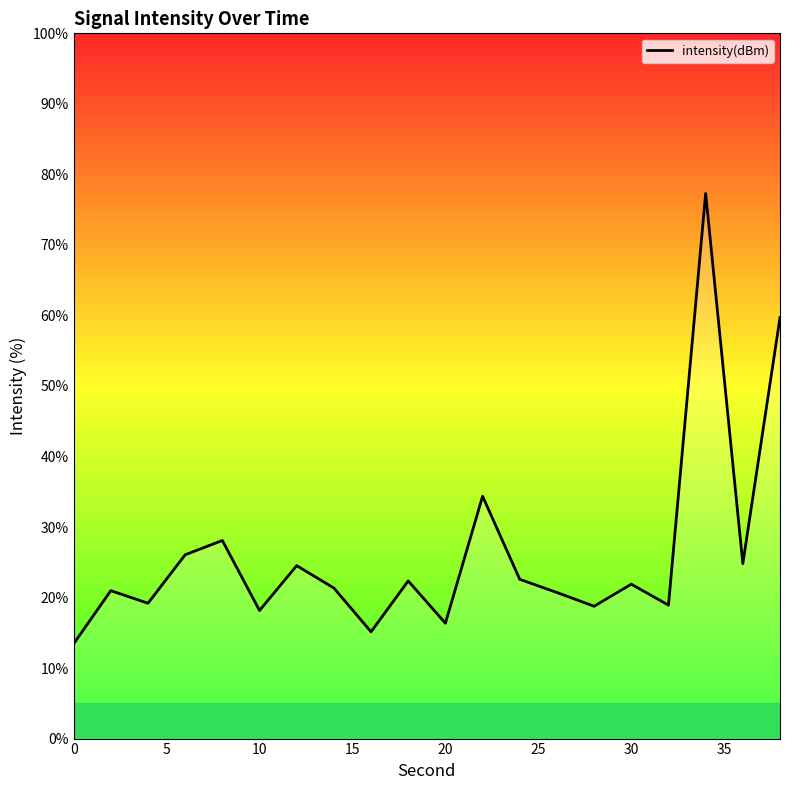

What is the minimum value shown in the chart?

13.4